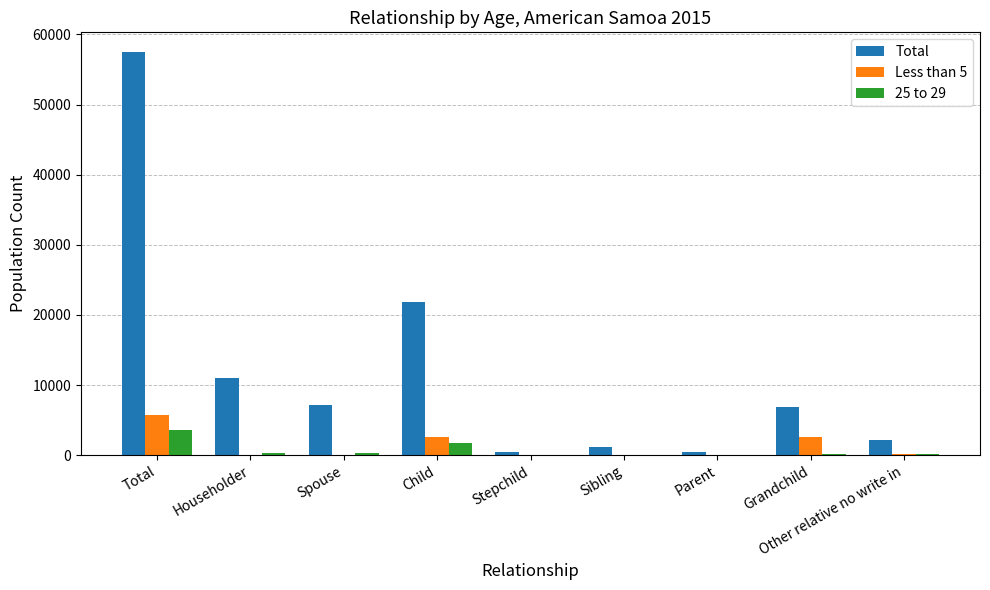

Where does the 25 to 29 series first go above 138?

Total